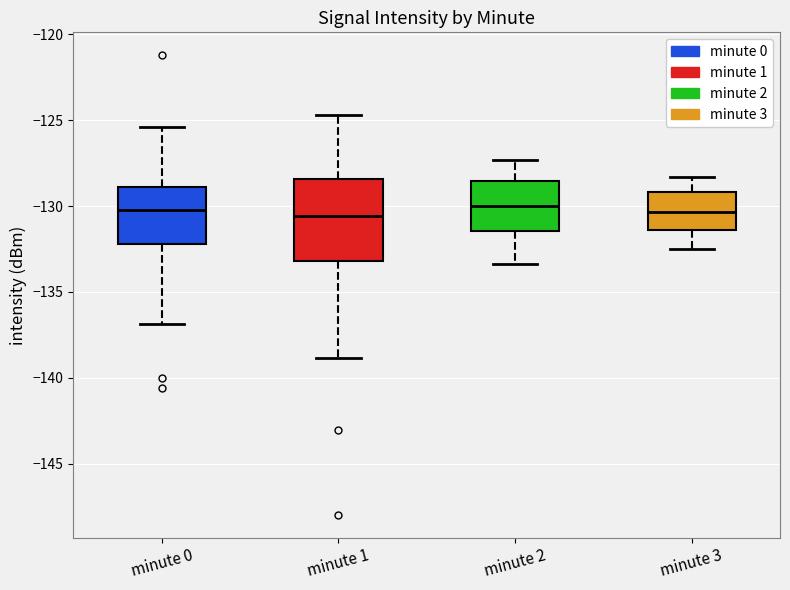

Reading left to right, transcribe this box plot: for each box, give where its median line is, the range the box spans, and where its two whiskers end, as read against the y-axis. The values are not printed on the chart, so give them approximately, as read against the axis.

minute 0: median -130.0, box -132.0 to -129.0, whiskers -137.0 to -125.5
minute 1: median -130.5, box -133.0 to -128.5, whiskers -139.0 to -124.5
minute 2: median -130.0, box -131.5 to -128.5, whiskers -133.5 to -127.5
minute 3: median -130.5, box -131.5 to -129.0, whiskers -132.5 to -128.5